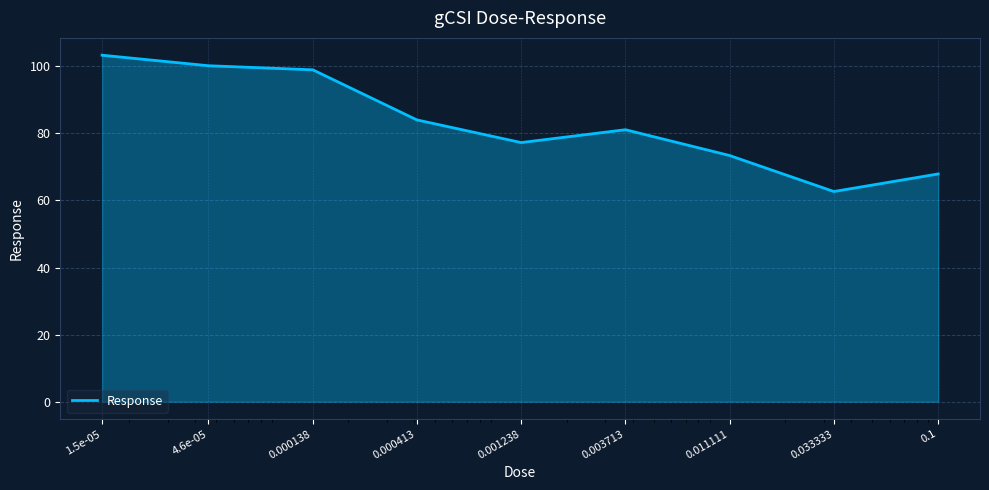

Reading left to right, extract all data points from this chart.

103.3	100.2	98.9	84.0	77.3	81.1	73.4	62.7	67.9